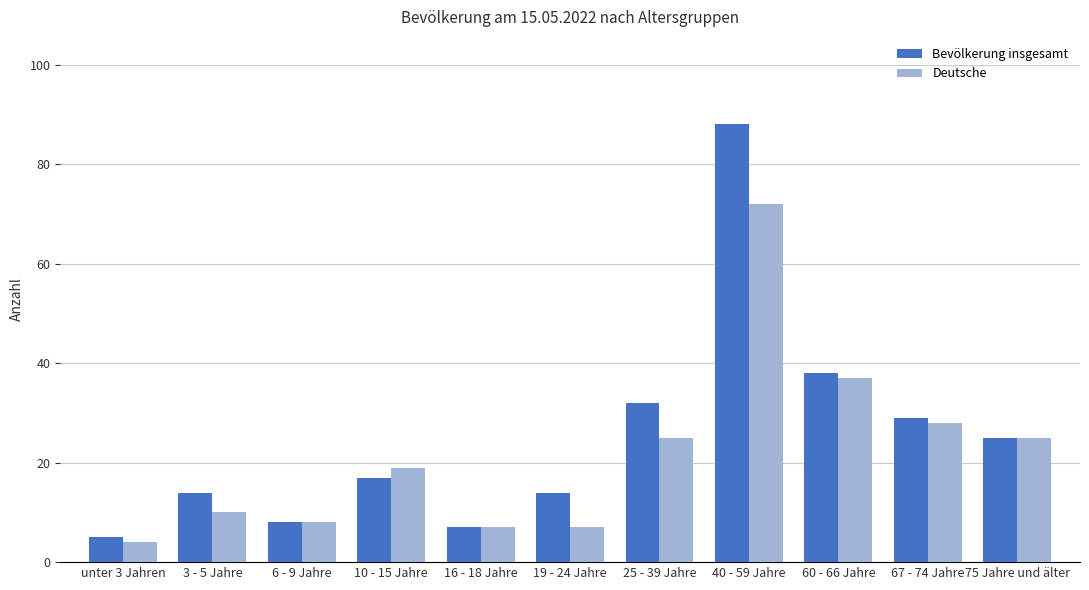

List the series in order of their peak value, highest first.

Bevölkerung insgesamt, Deutsche